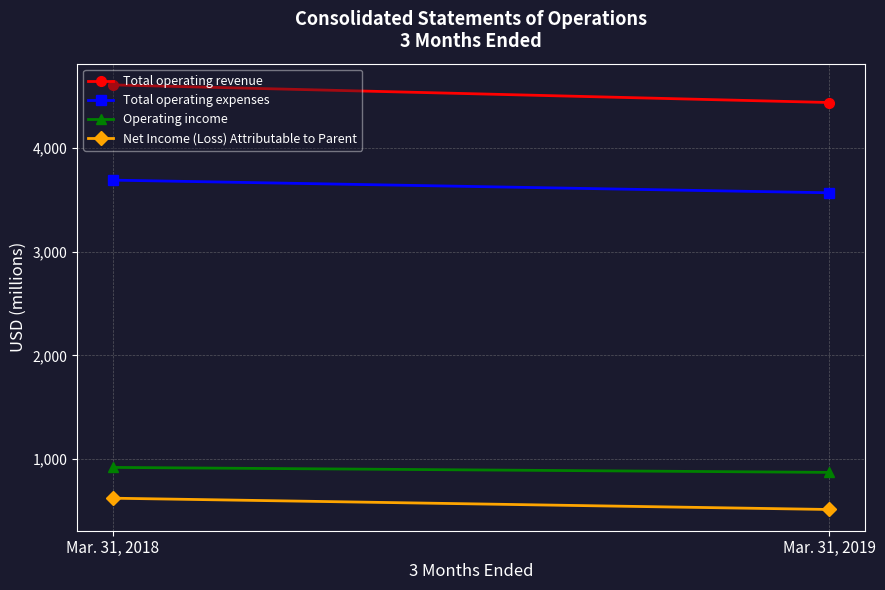

Rank the series at Mar. 31, 2019 from highest to lowest value.

Total operating revenue, Total operating expenses, Operating income, Net Income (Loss) Attributable to Parent